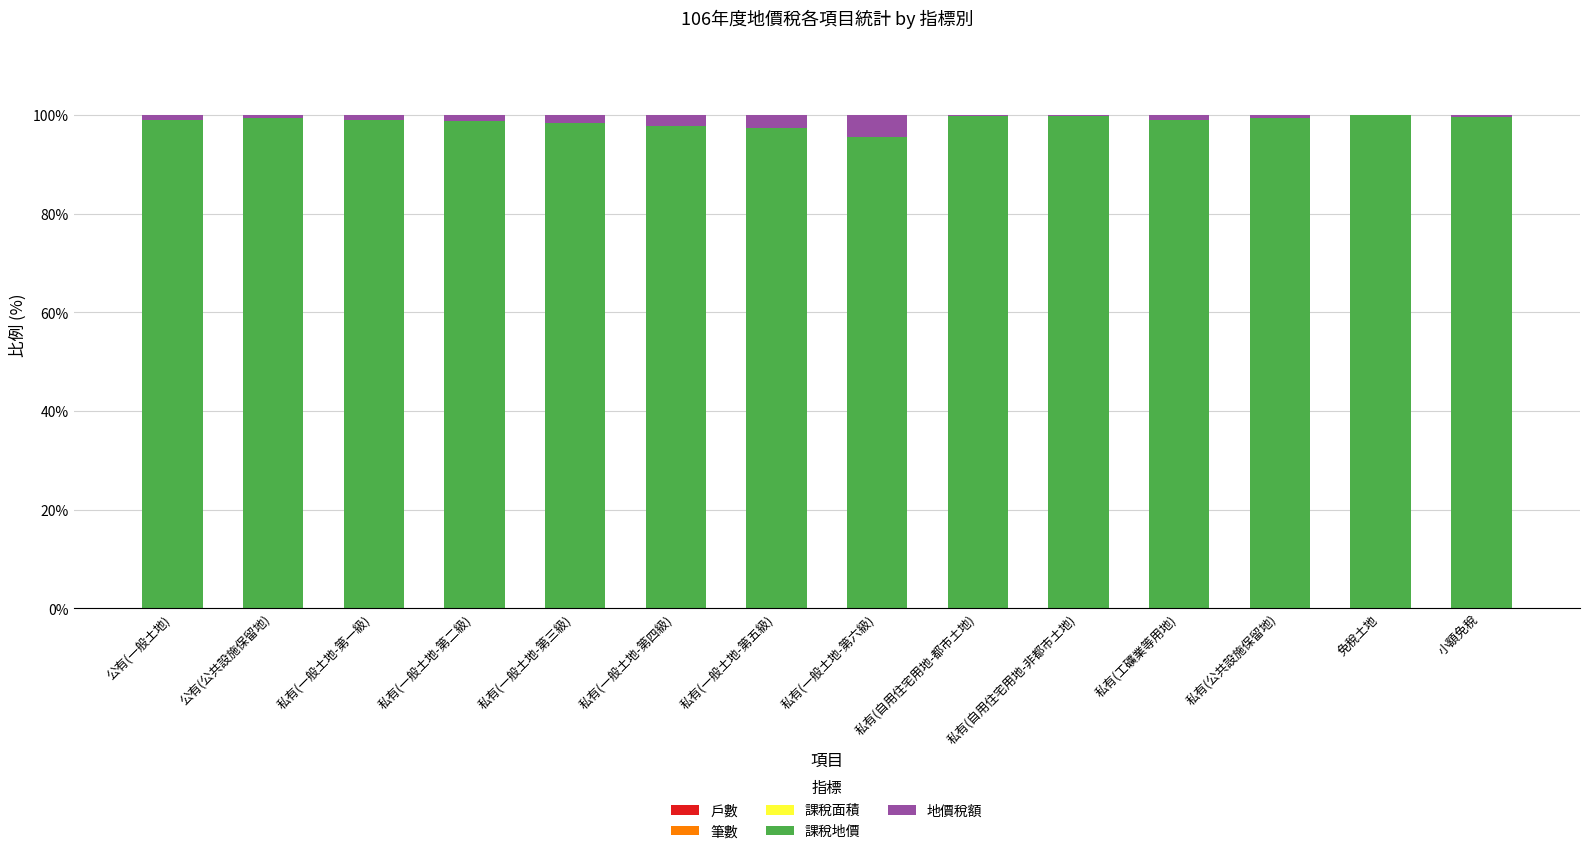

Are the bars grouped side by side (vs. stacked)?

No